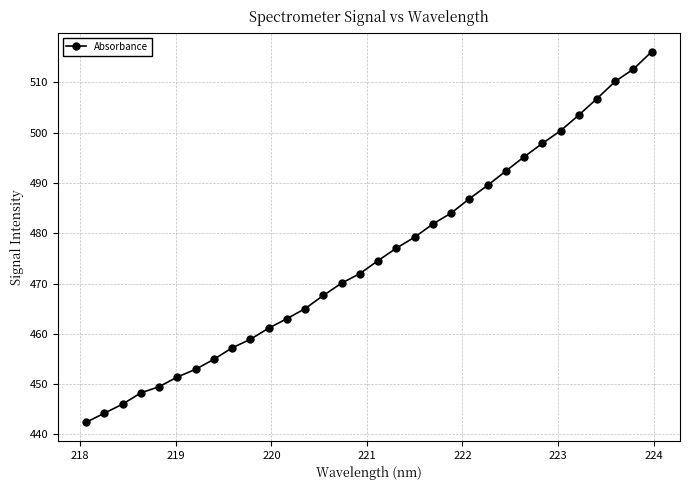

True or false: there are more than 2 points higher than both neighbors.

False